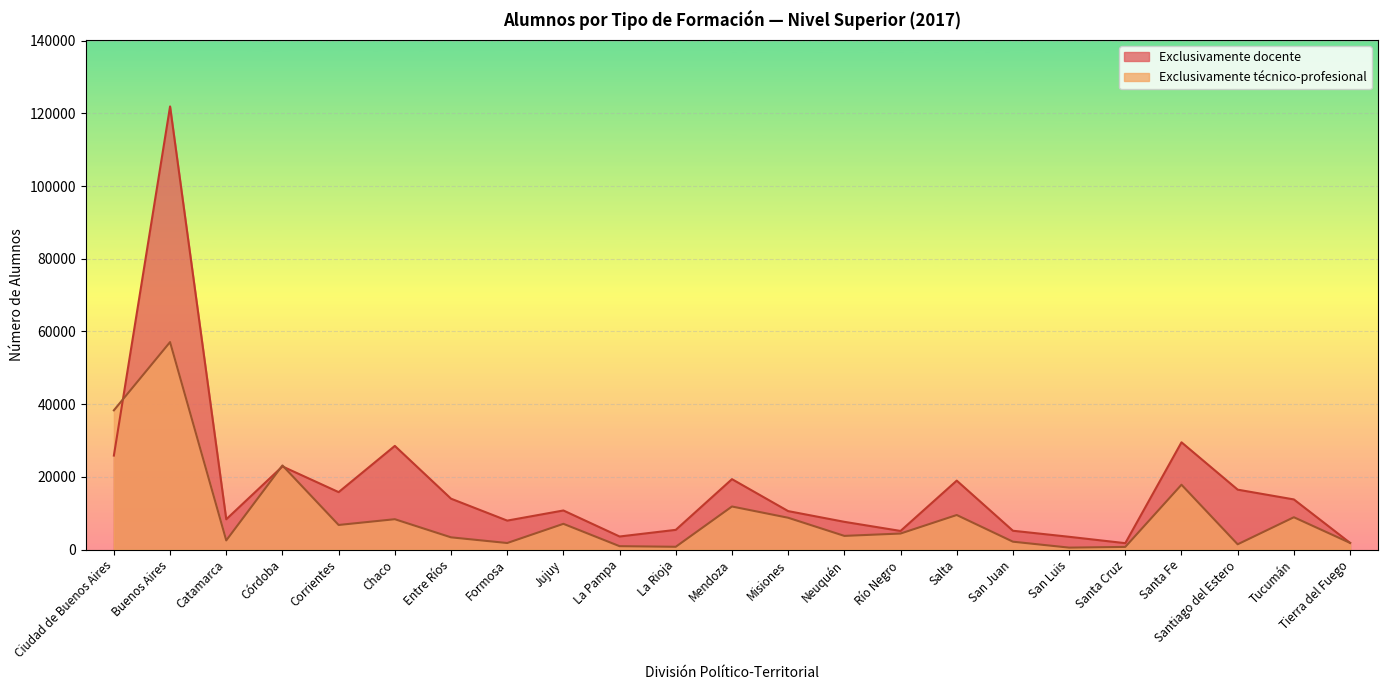

Rank the series by their maximum value, from lowest to highest.

Exclusivamente técnico-profesional, Exclusivamente docente